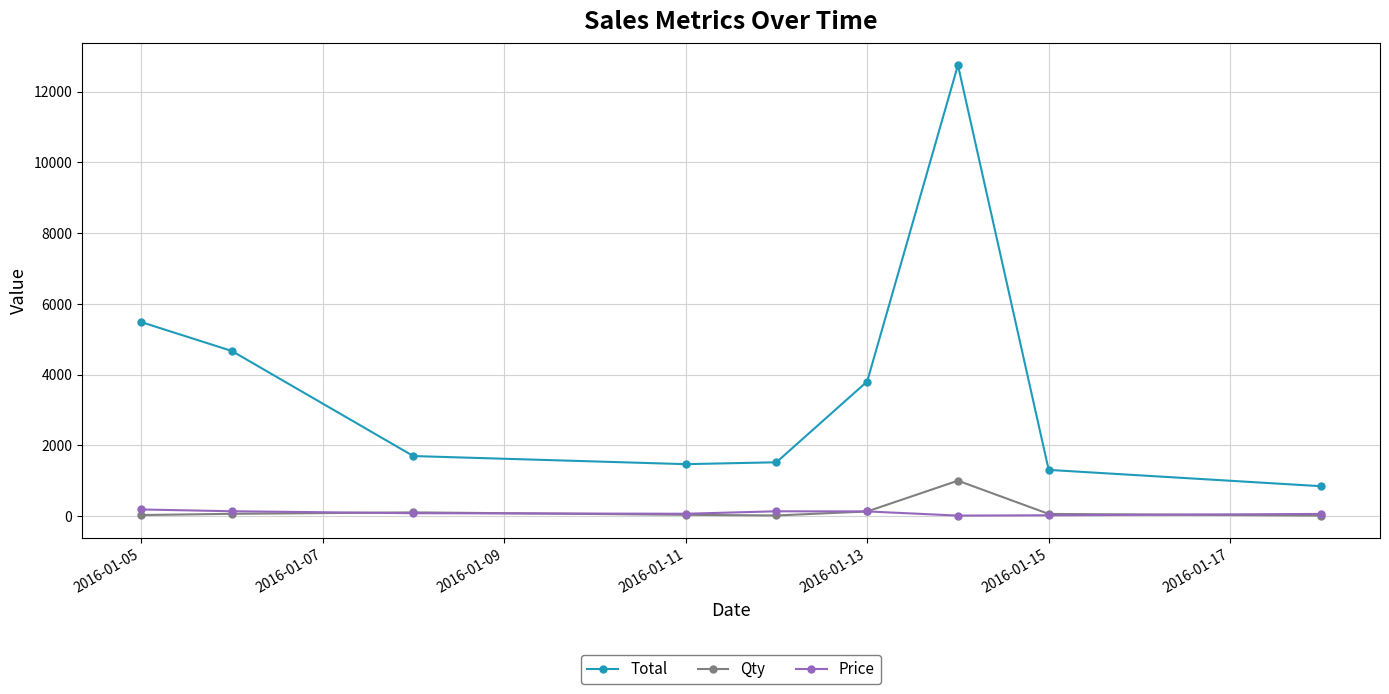

True or false: Qty has more than 1 interior local peaks.

True